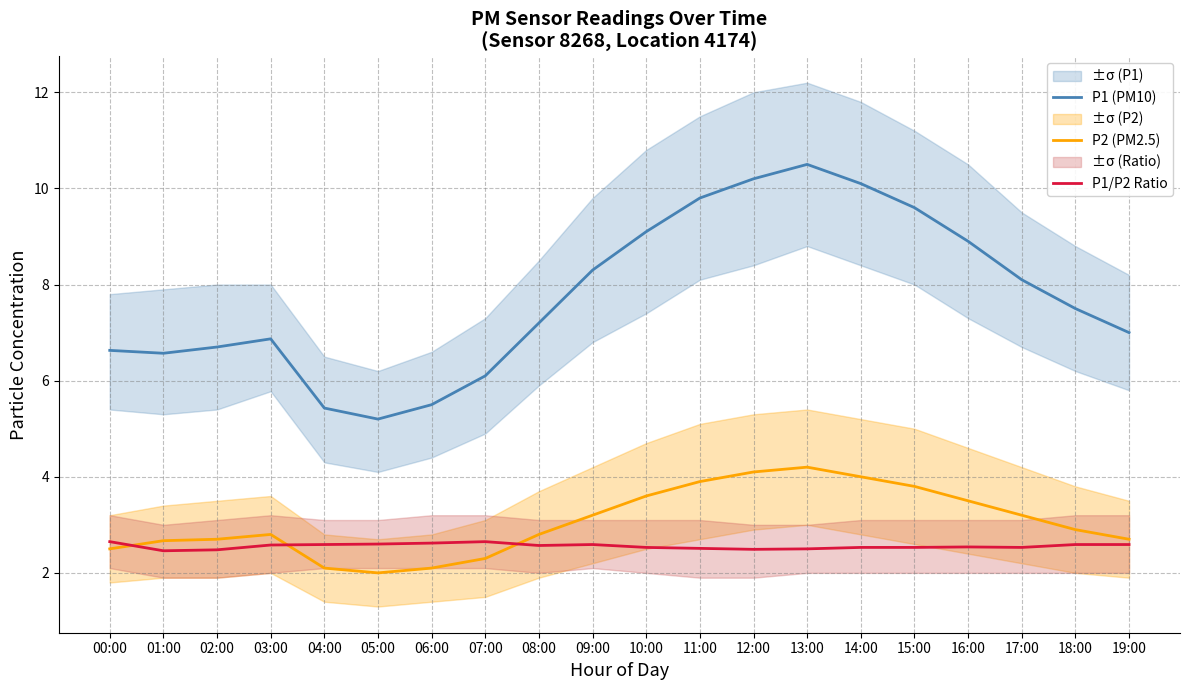

What is the difference between the second highest and second lowest values in the P1/P2 Ratio series?

0.2